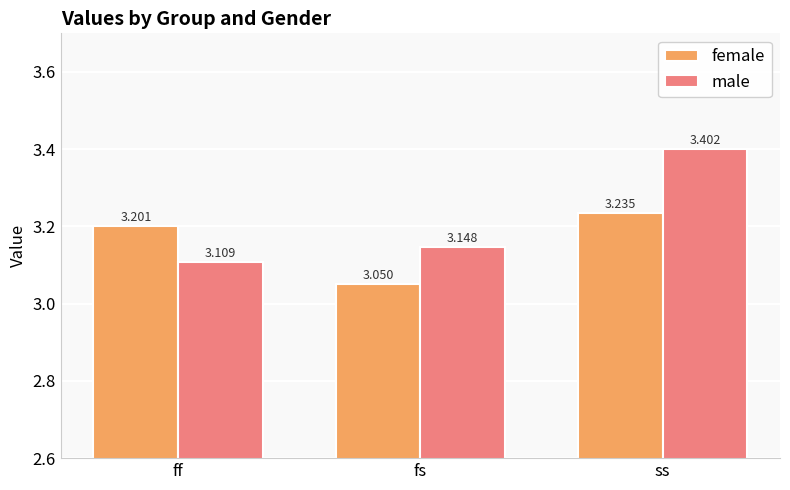

Rank the series by their average value, from lowest to highest.

female, male